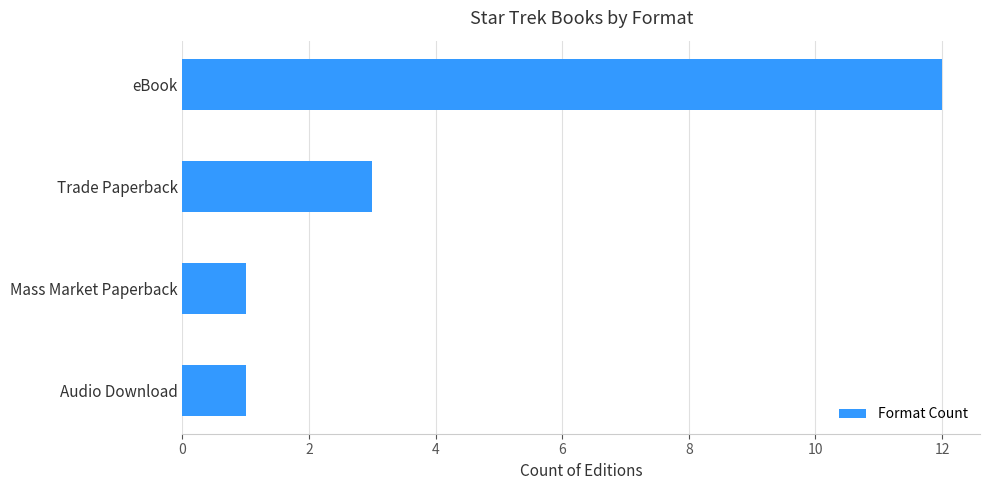

How many bars are there in total?

4